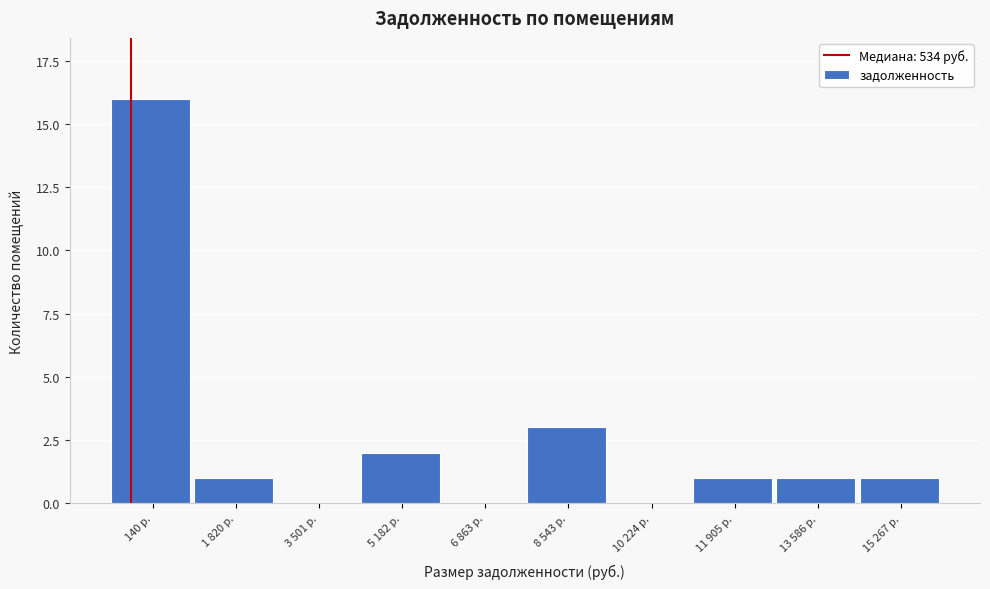

Reading left to right, what are all the values shown in this chart?

140 р.=16	1 820 р.=1	3 501 р.=0	5 182 р.=2	6 863 р.=0	8 543 р.=3	10 224 р.=0	11 905 р.=1	13 586 р.=1	15 267 р.=1